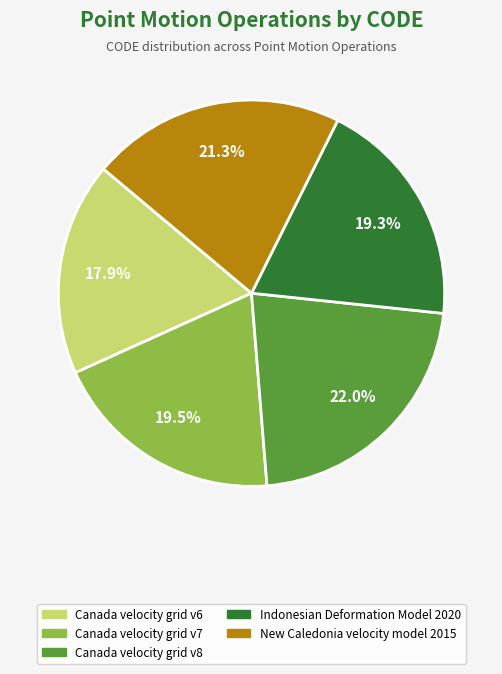

What is the largest slice in the pie chart?

Canada velocity grid v8